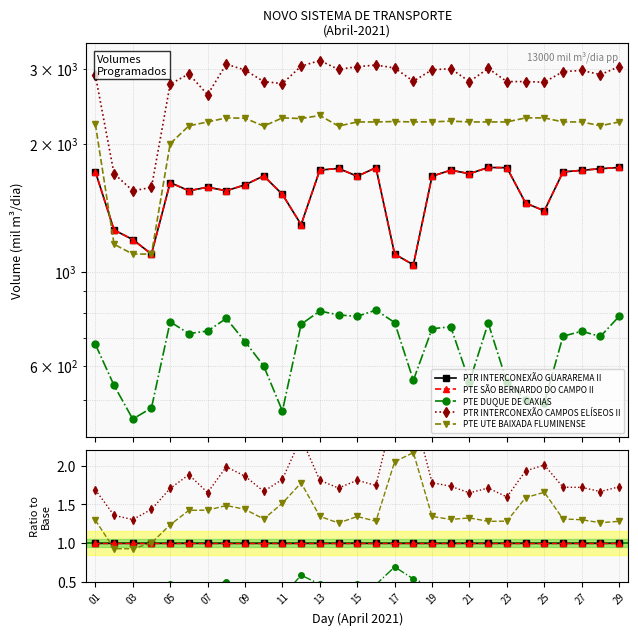

Count the number of categories in the chart.

29